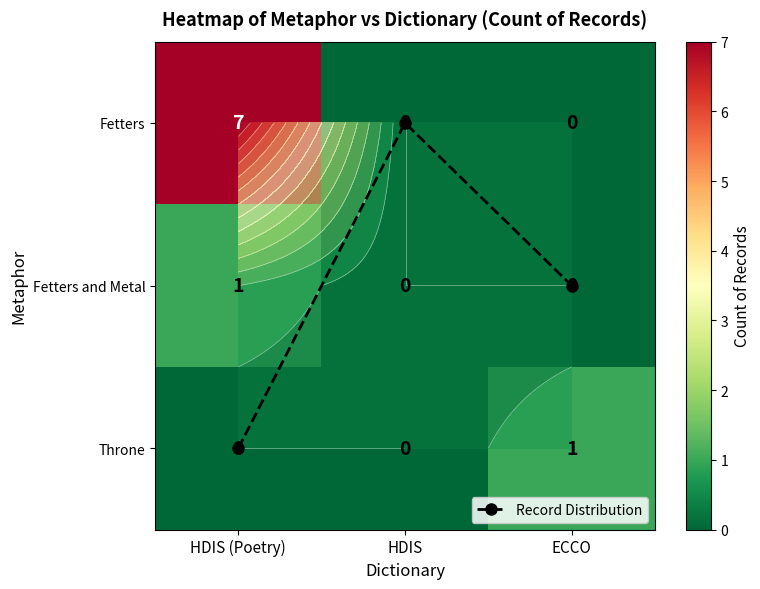

How many data points does each series have?

3